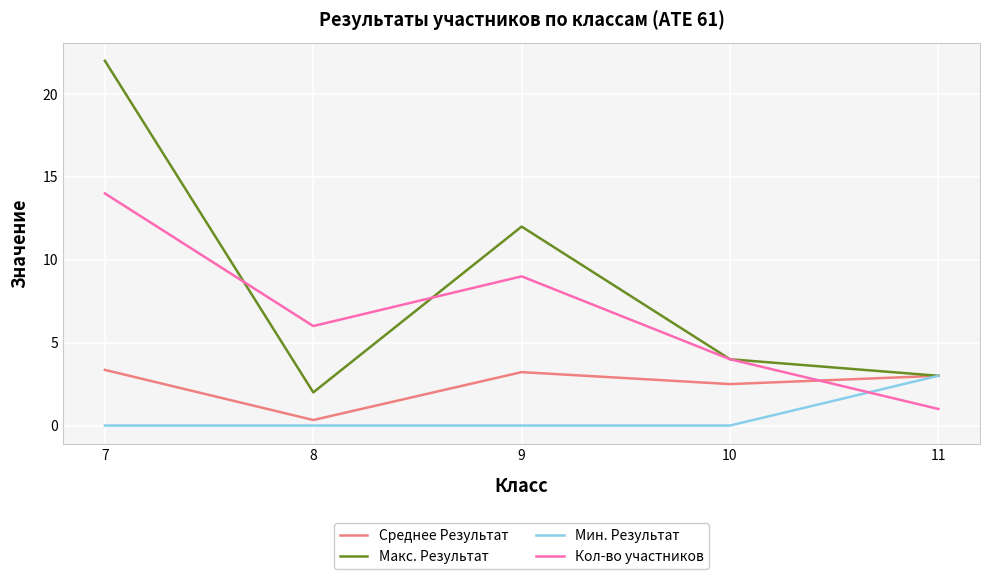

Count the number of categories in the chart.

5